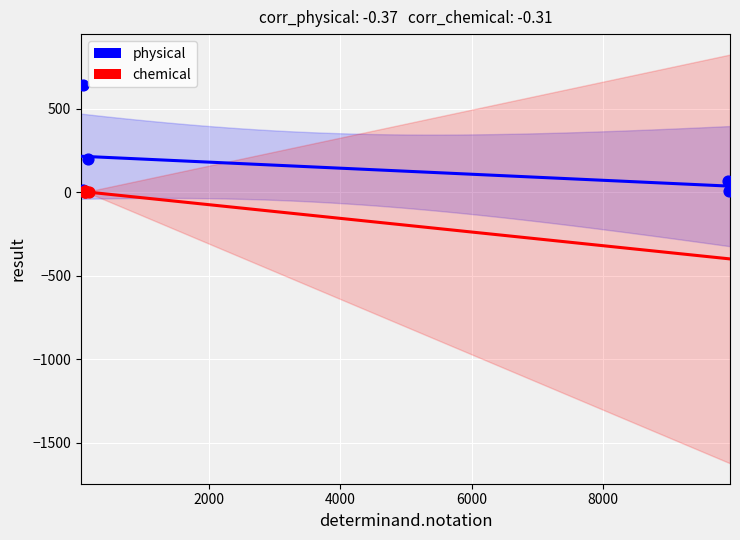

Which series contains the highest Y value?

physical